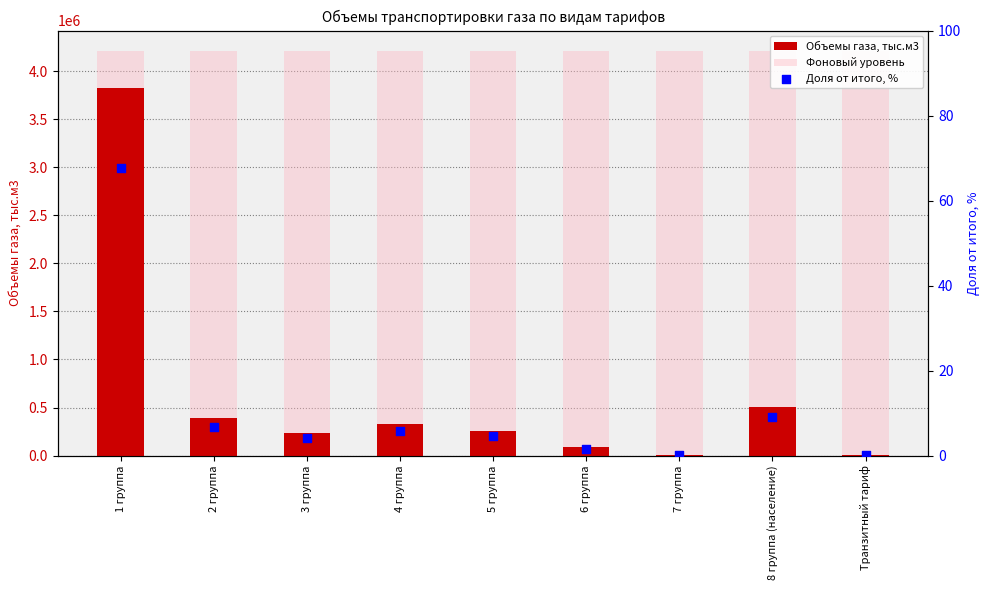

Which series has the largest total across all categories?

Фоновый уровень